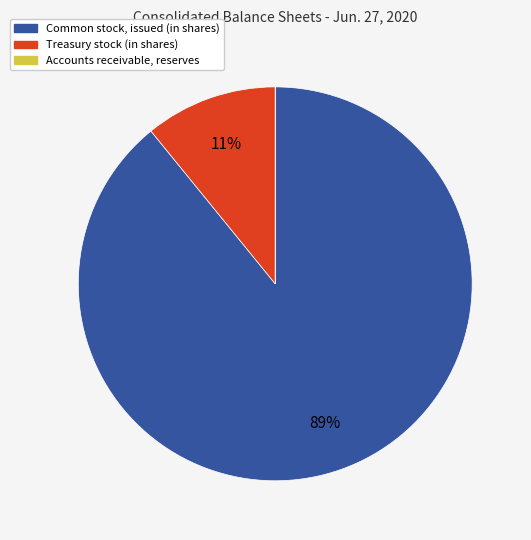

To the nearest percent, what percentage of the pie is Common stock, issued (in shares)?

89%